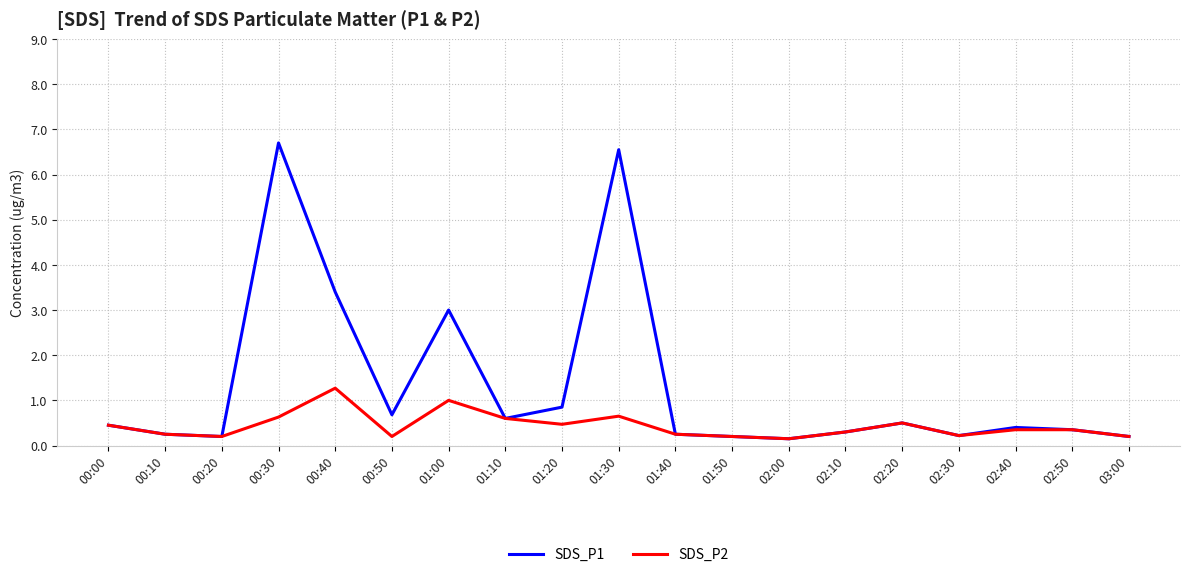

Which series changed the most between 00:10 and 00:50?

SDS_P1